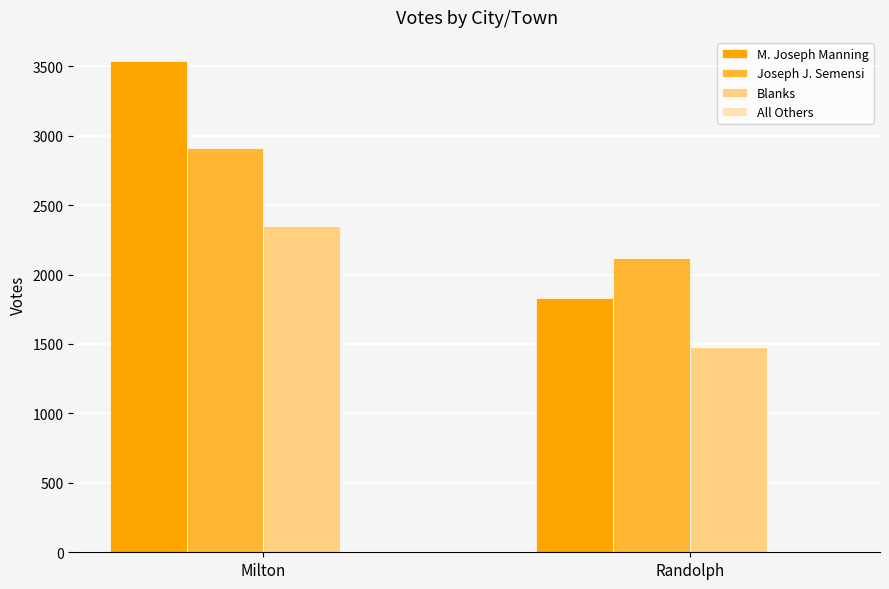

List the series in order of their peak value, lowest first.

Blanks, Joseph J. Semensi, M. Joseph Manning